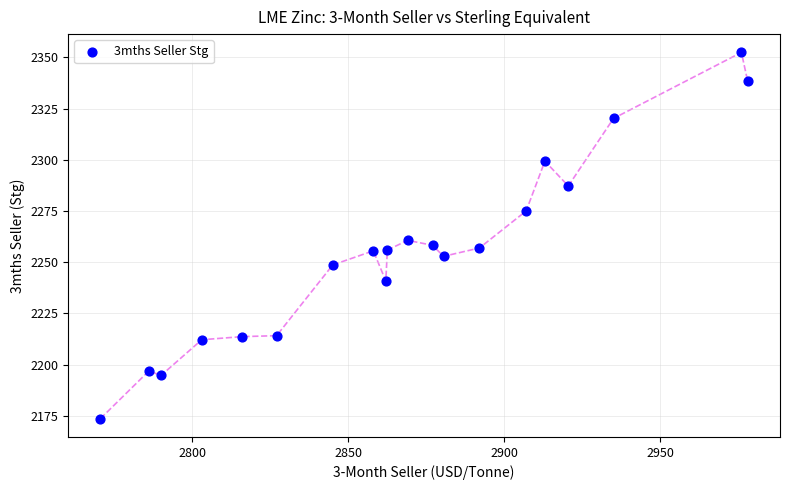

What Y value in the scatter plot is closest to 2263?

2260.7